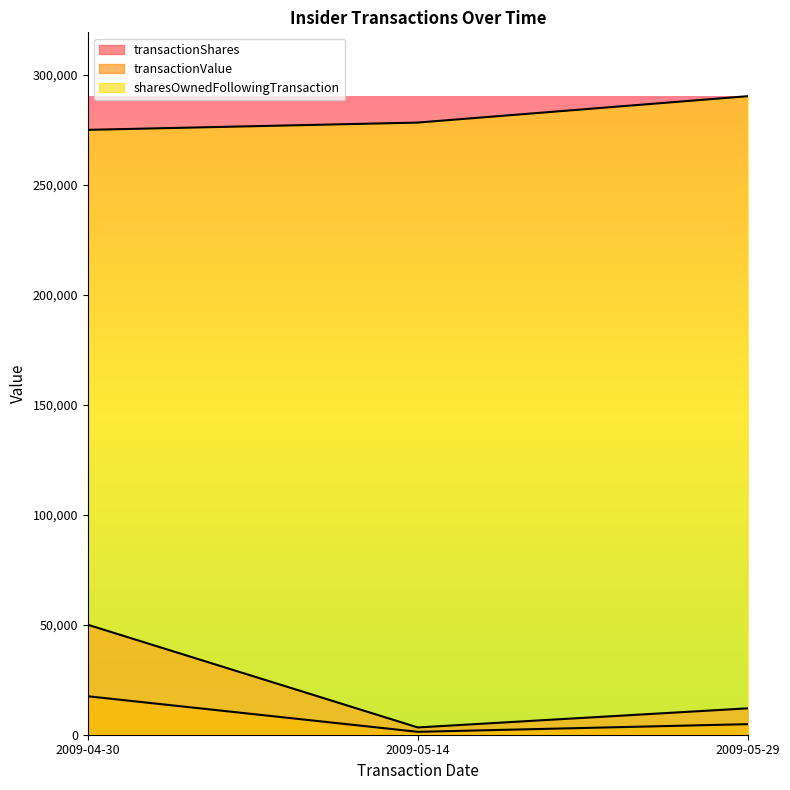

What is the total value across all series at 2009-05-29?

307116